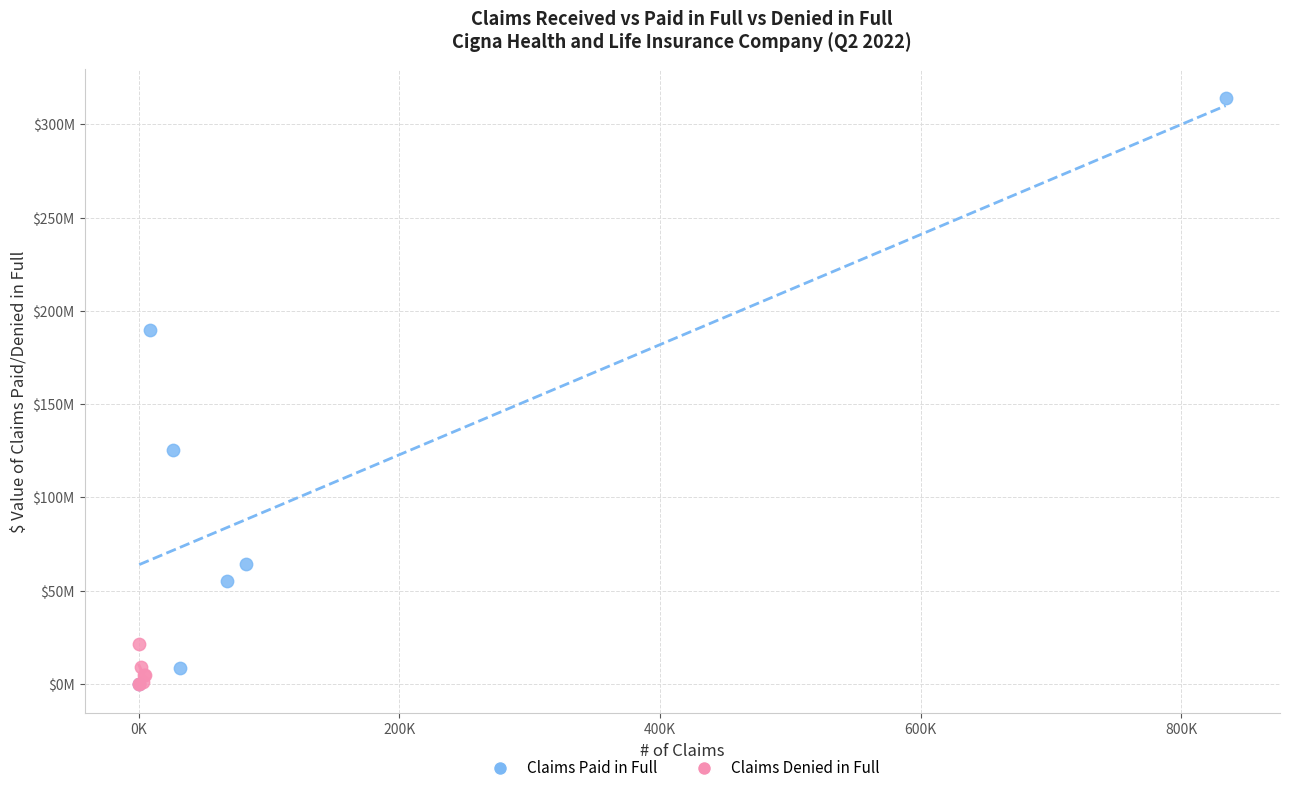

What are all the series names shown in the legend?

Claims Paid in Full, Claims Denied in Full